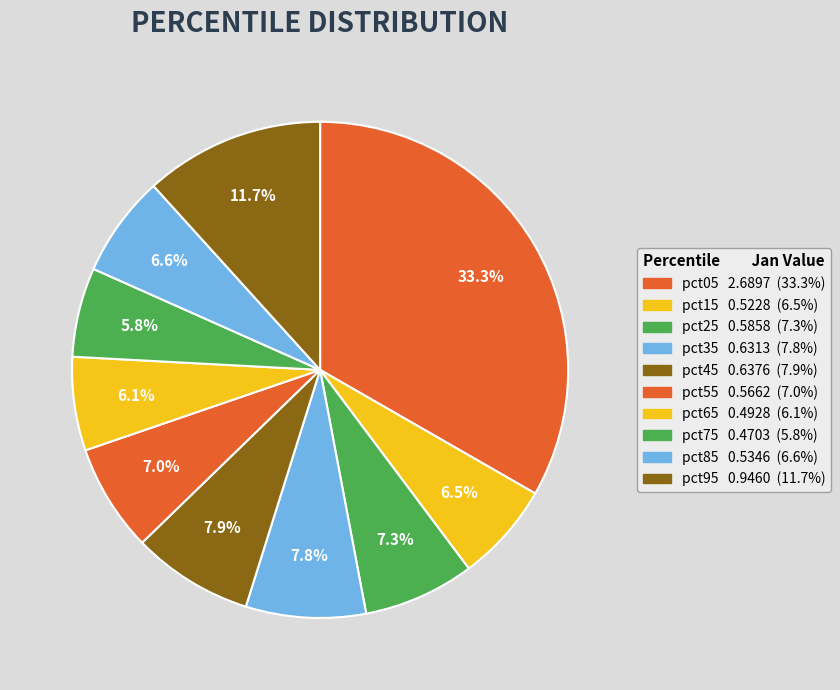

Count the number of slices in the pie.

10